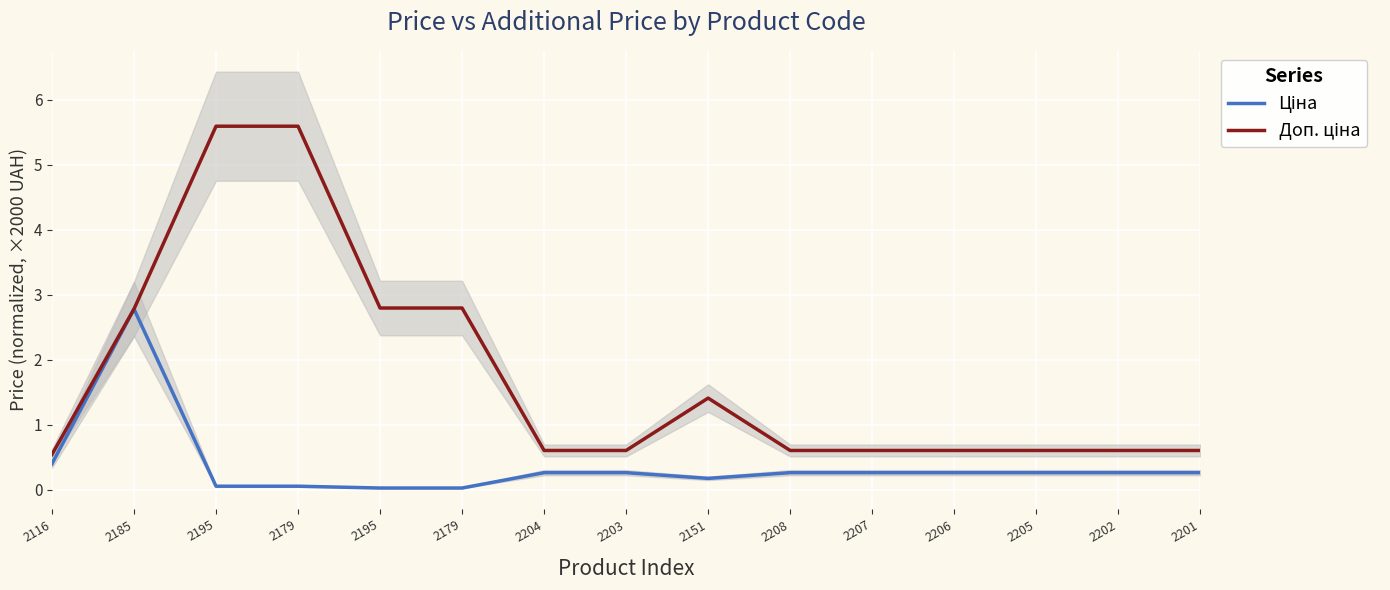

Between 2185 and 2195, which series saw the biggest shift?

Ціна